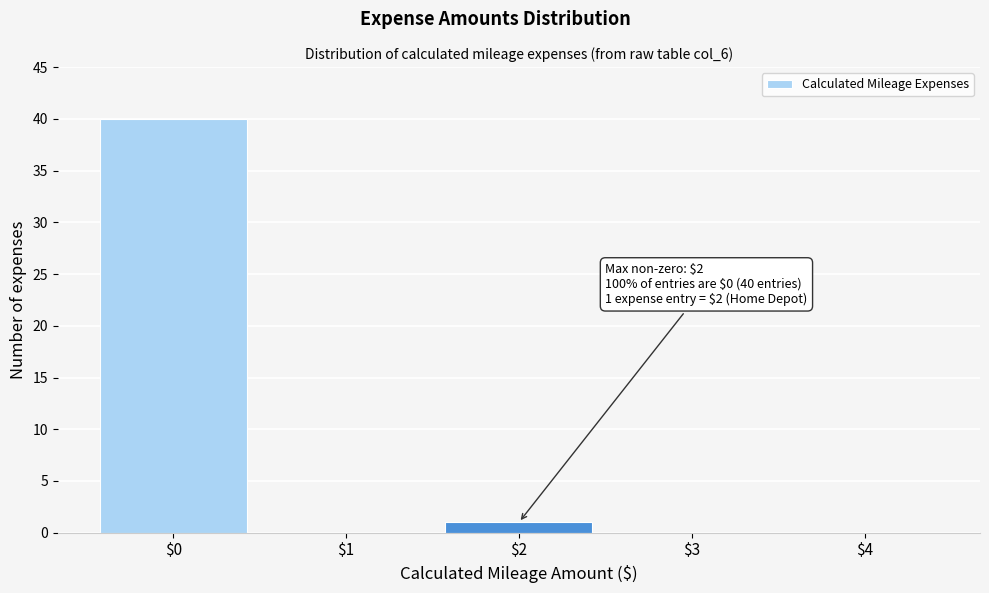

Which range on the x-axis has the tallest bar?

-0.5 to 0.5